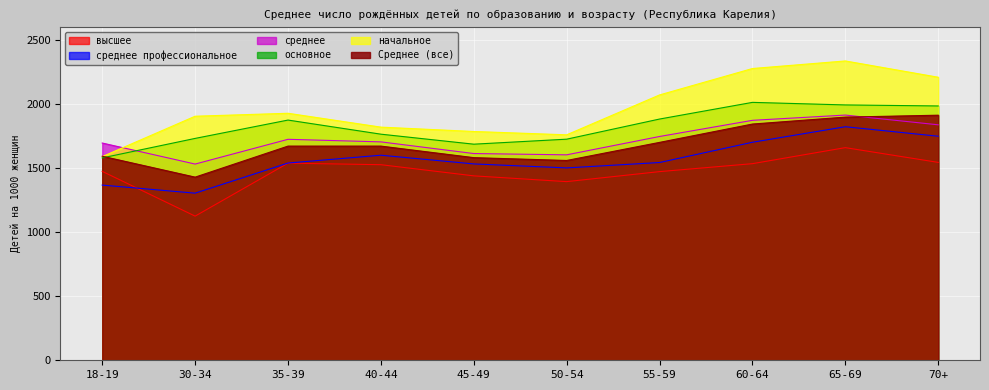

Where does the высшее series first go above 1525?

35-39